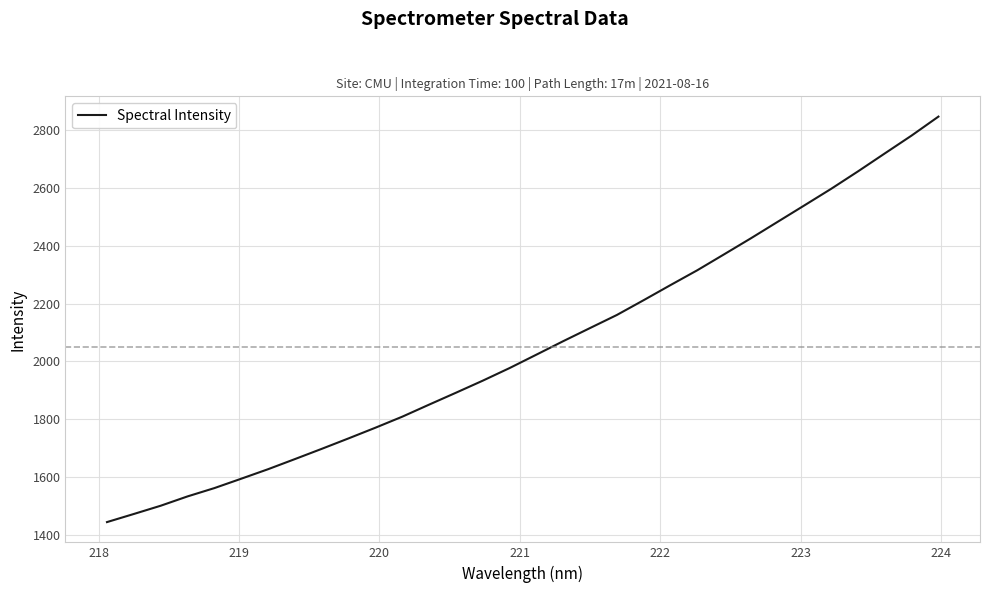

What is the difference between the maximum and minimum values?

1401.1